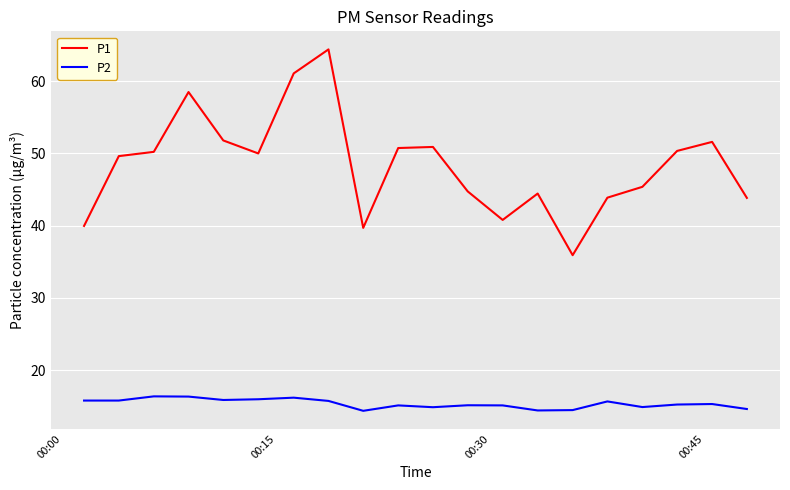

What is the average value of the P1 series?

48.4